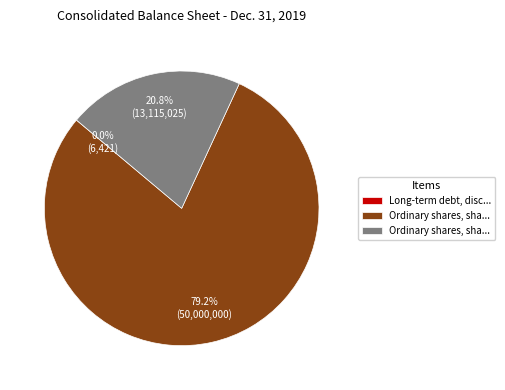

Is there a majority slice in this chart?

Yes